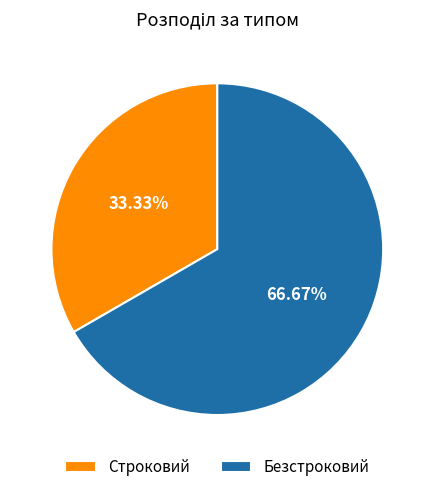

Which slice is the largest?

Безстроковий